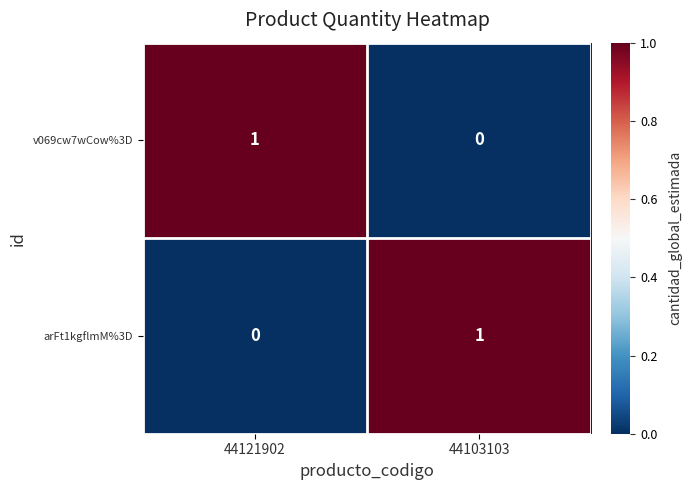

At which label does v069cw7wCow%3D reach its minimum?

44103103